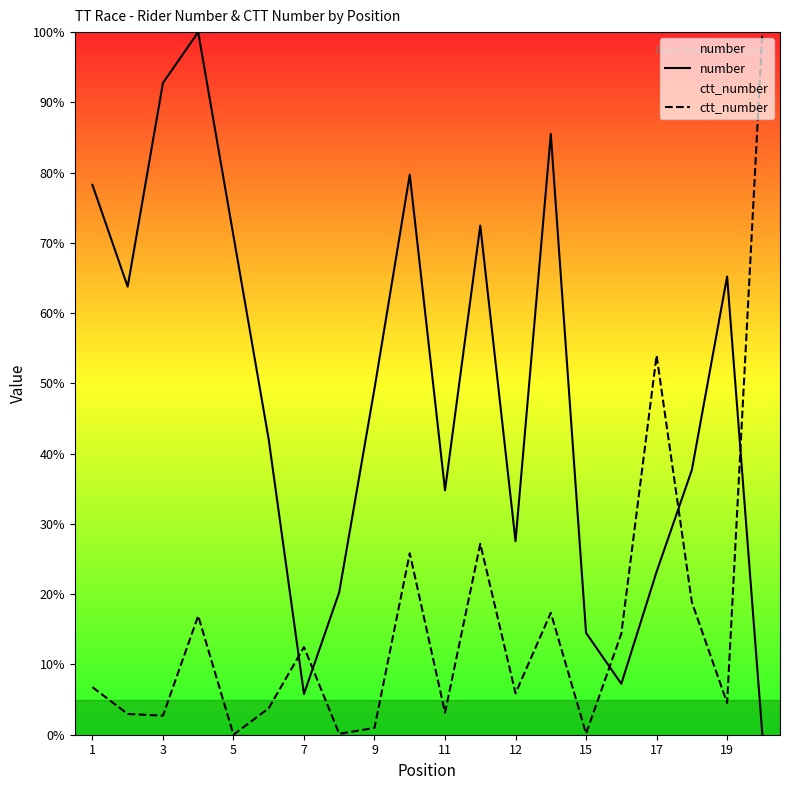

What is the difference between the maximum and minimum values in the number series?

100.0